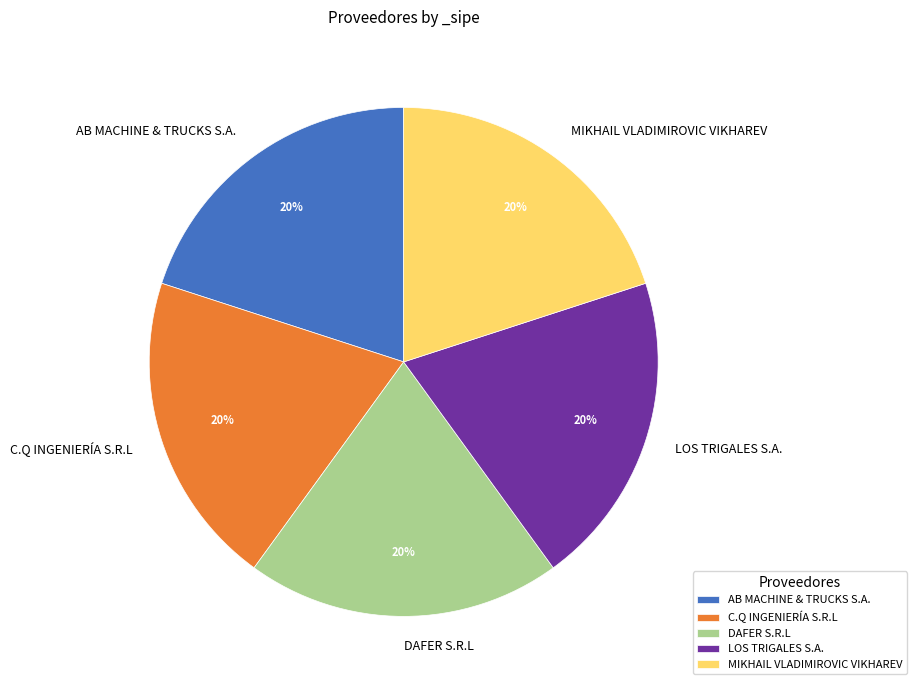

True or false: DAFER S.R.L accounts for 32% of the total.

False